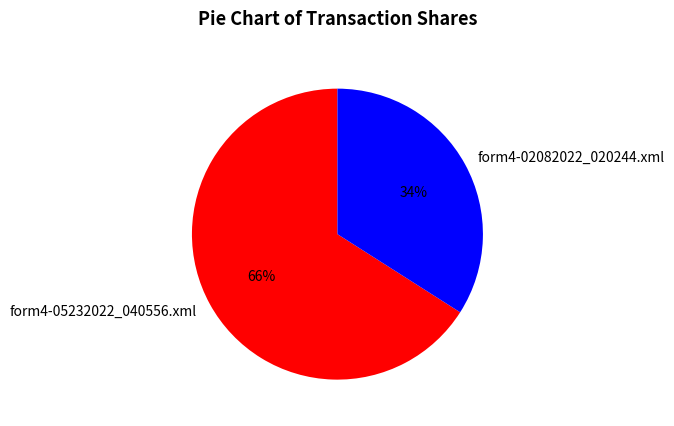

Which has a higher value, form4-02082022_020244.xml or form4-05232022_040556.xml?

form4-05232022_040556.xml